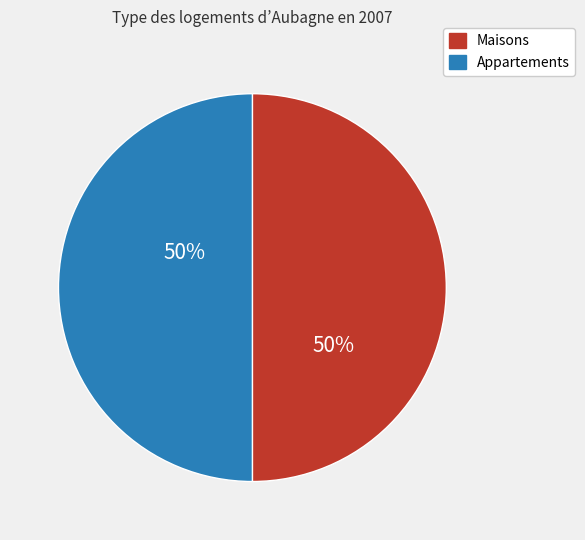

How many segments does this pie chart have?

2